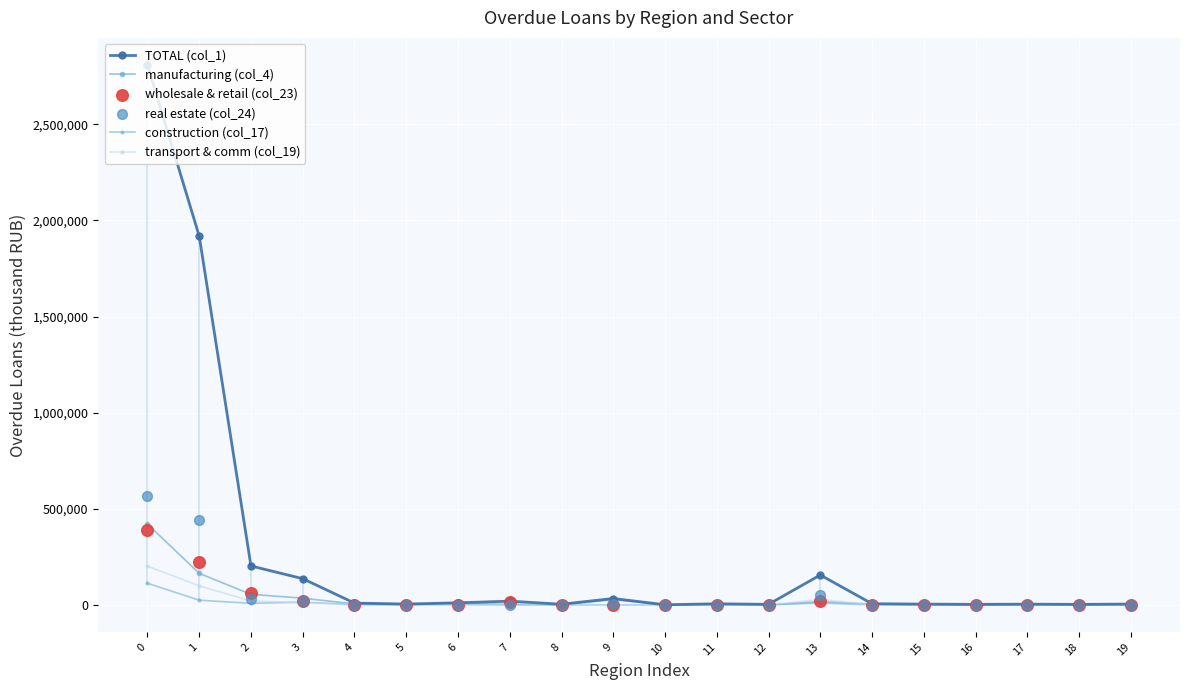

Which series has the largest total across all categories?

TOTAL (col_1)